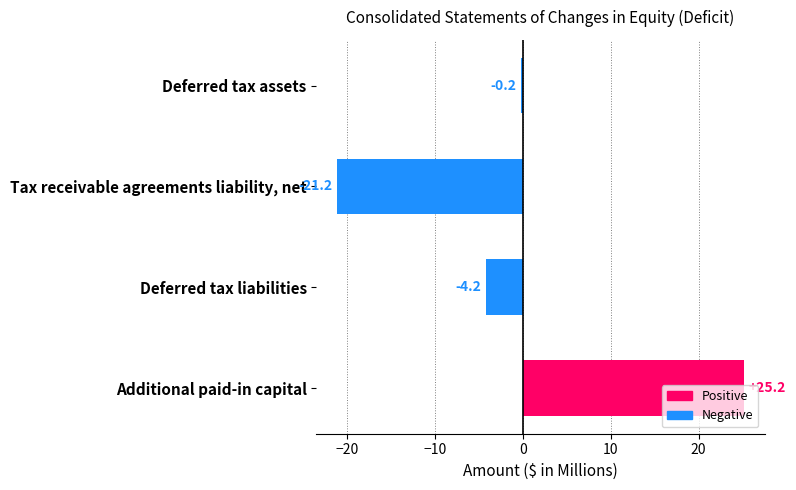

Which has a higher value, Deferred tax liabilities or Tax receivable agreements liability, net?

Deferred tax liabilities